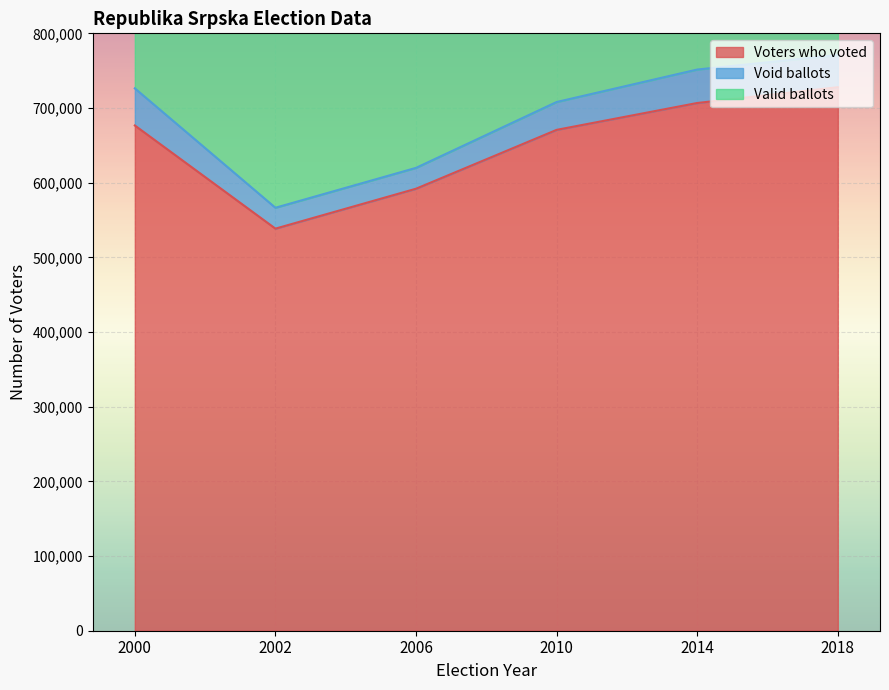

Reading left to right, what are all the values shown in this chart?

Voters who voted: 676597	538453	591926	670730	706711	727829
Valid ballots: 1353194	1076906	1183852	1341460	1413422	1455658